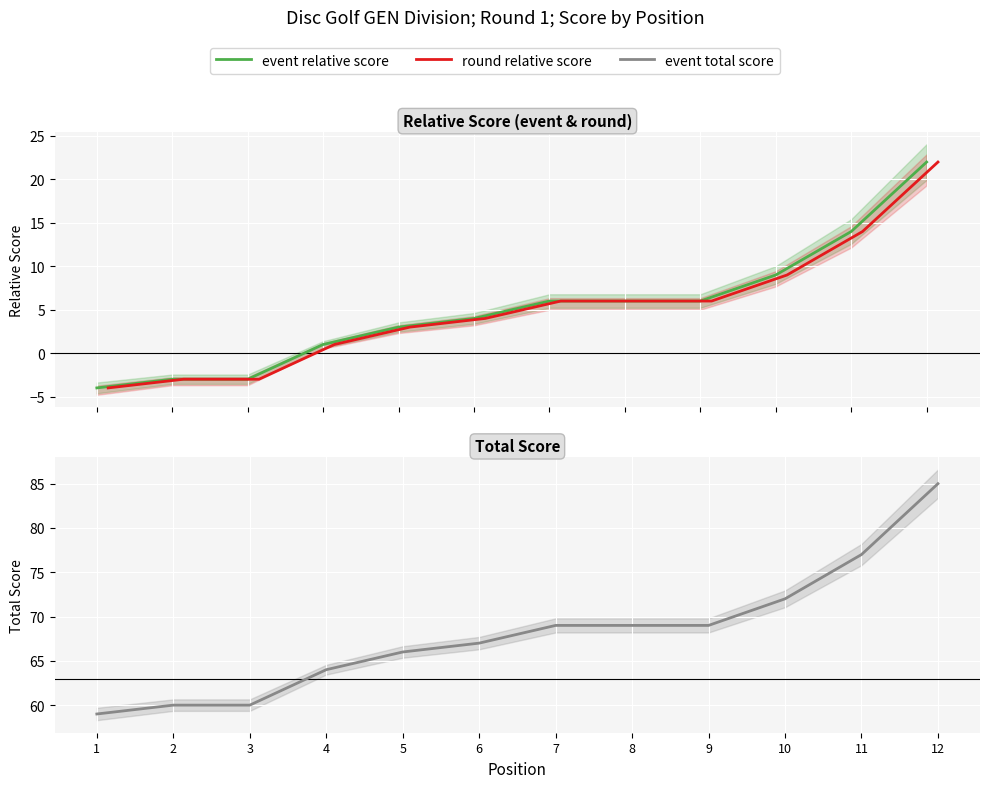

True or false: event_total_score and round_relative_score cross at least once.

False